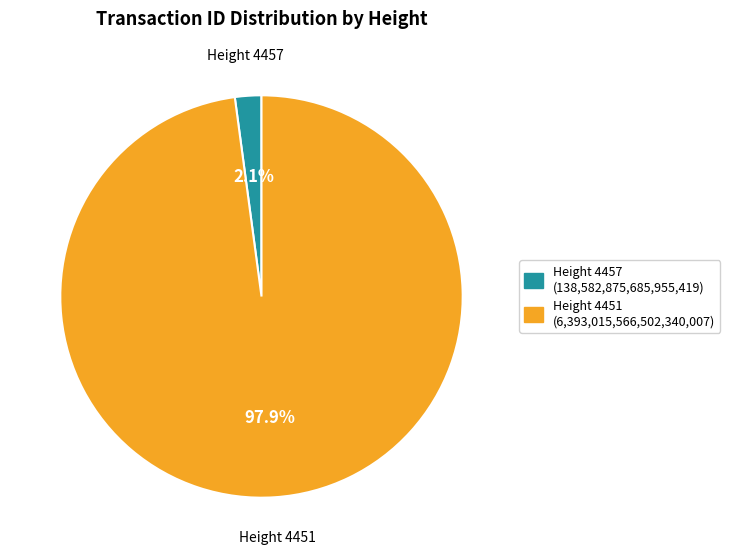

How many slices are in this pie chart?

2